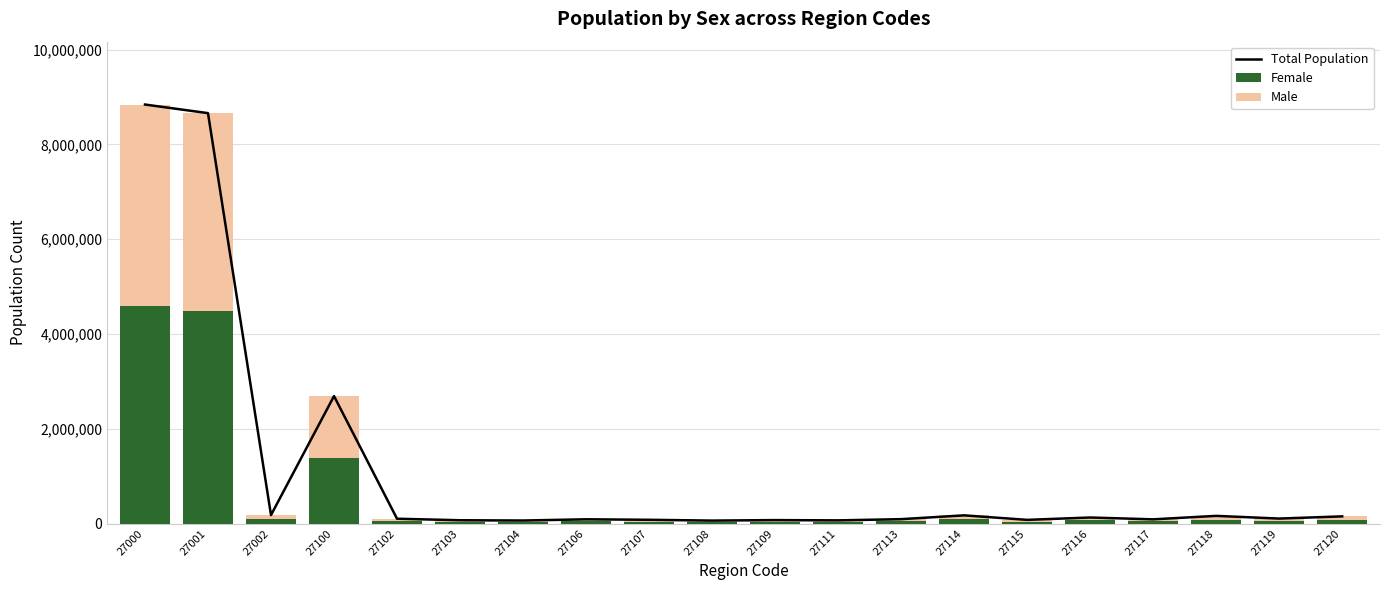

What is the difference between the highest and lowest values at 27113?

48511